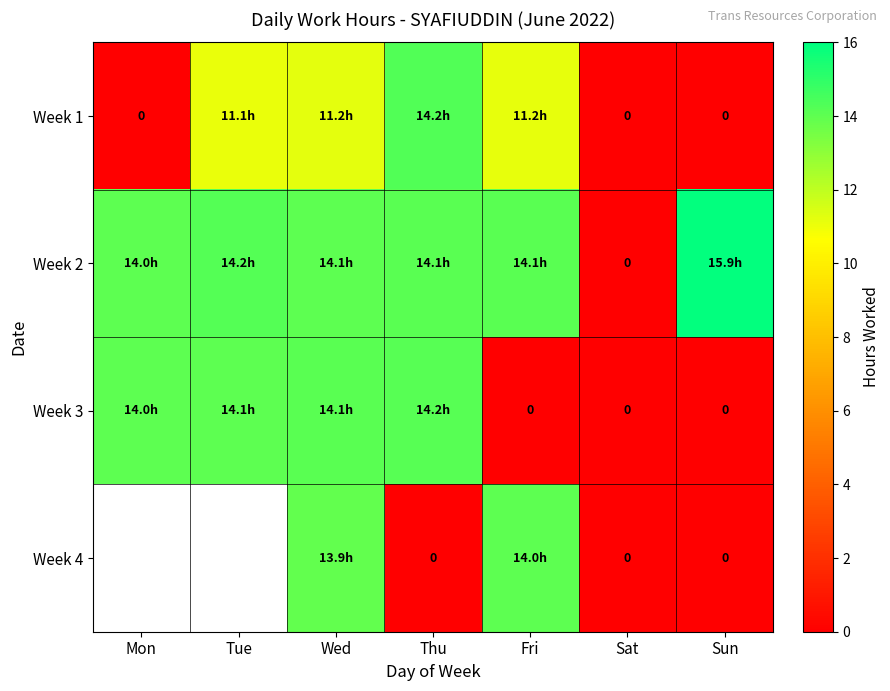

Which has a higher value, Fri or Wed?

Wed